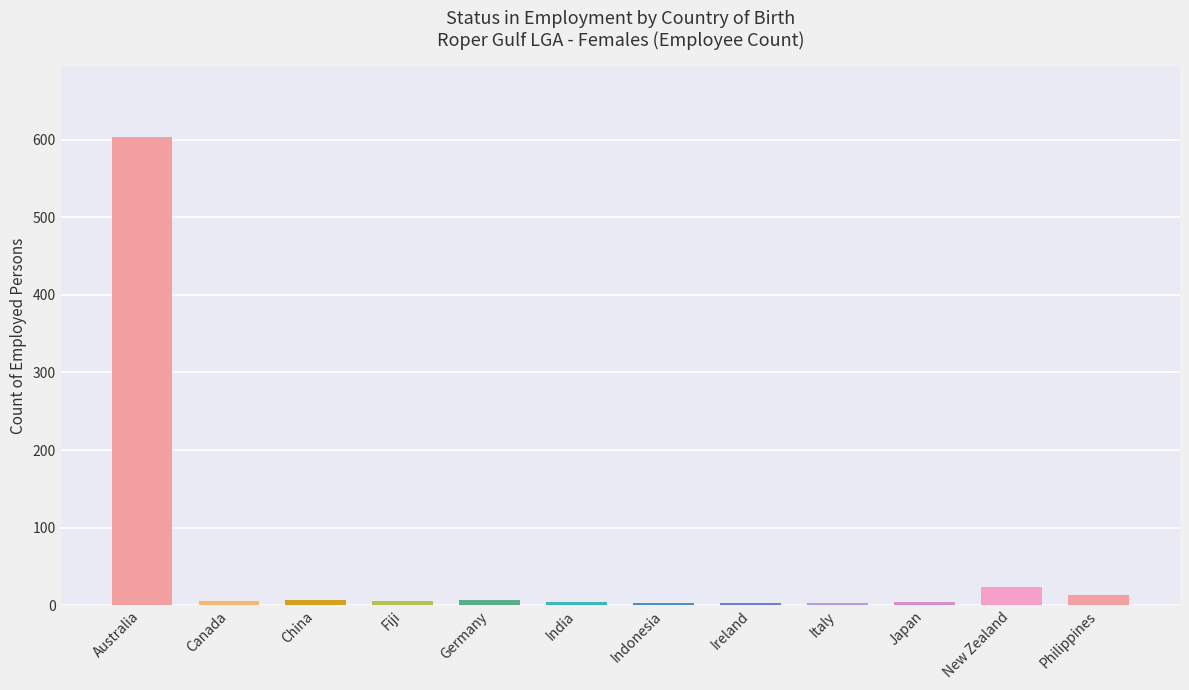

The chart shows a value of 604 at Australia. True or false?

True